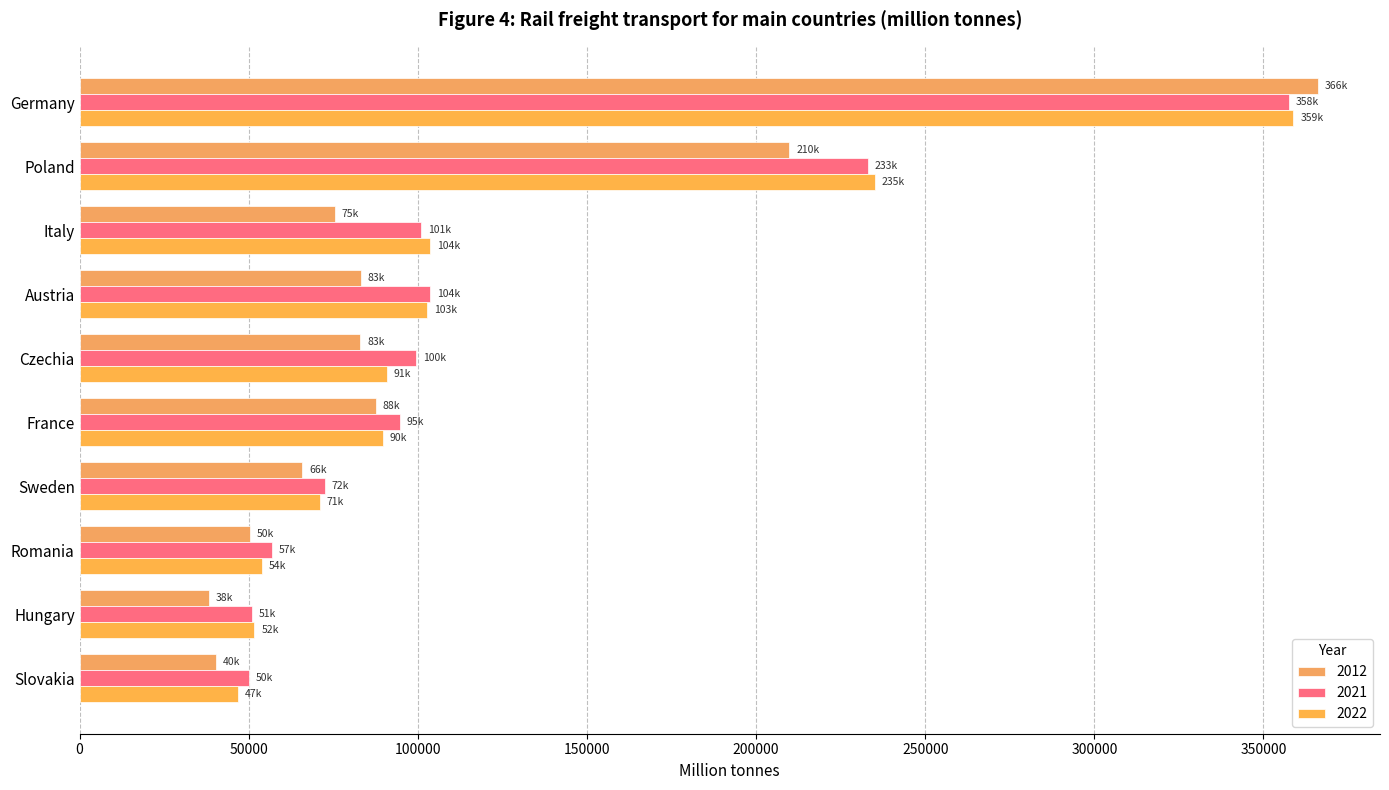

How many values in the 2012 series are below 82968?

5